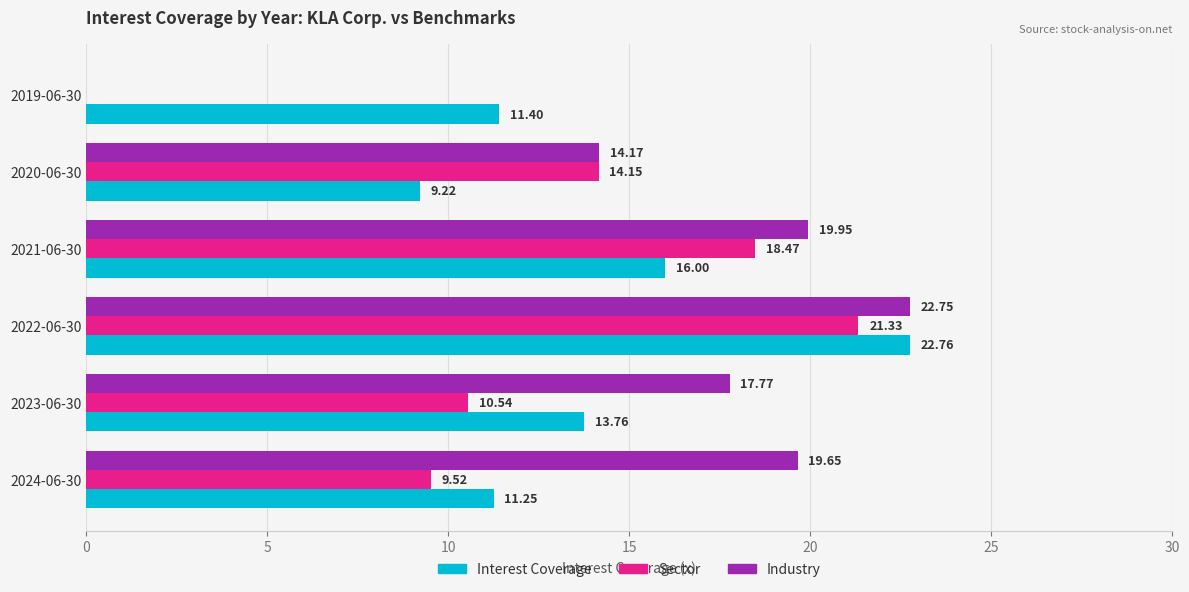

What is the sum of the Interest Coverage values at 2019-06-30 and 2023-06-30?

25.2